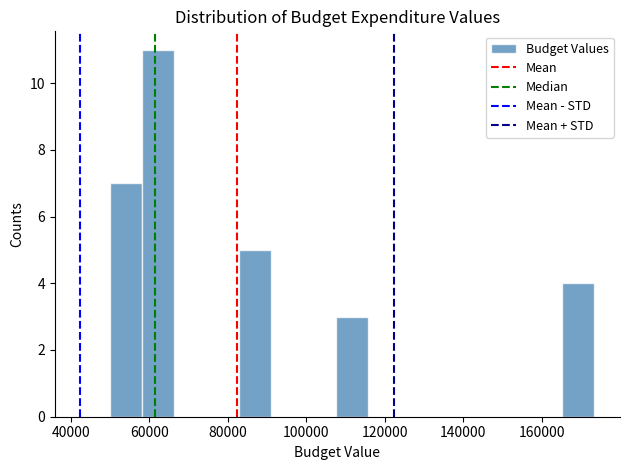

Reading left to right, transcribe this chart: for each bar, give the range it covers on the x-axis and its height. Neither the bar edges nor the heights are printed on the chart, so give them approximately, as read against the axes.

50000 to 58000: 7
58000 to 66000: 11
66000 to 74000: 0
74000 to 82000: 0
82000 to 92000: 5
92000 to 100000: 0
100000 to 108000: 0
108000 to 116000: 3
116000 to 124000: 0
124000 to 132000: 0
132000 to 140000: 0
140000 to 148000: 0
148000 to 156000: 0
156000 to 166000: 0
166000 to 174000: 4